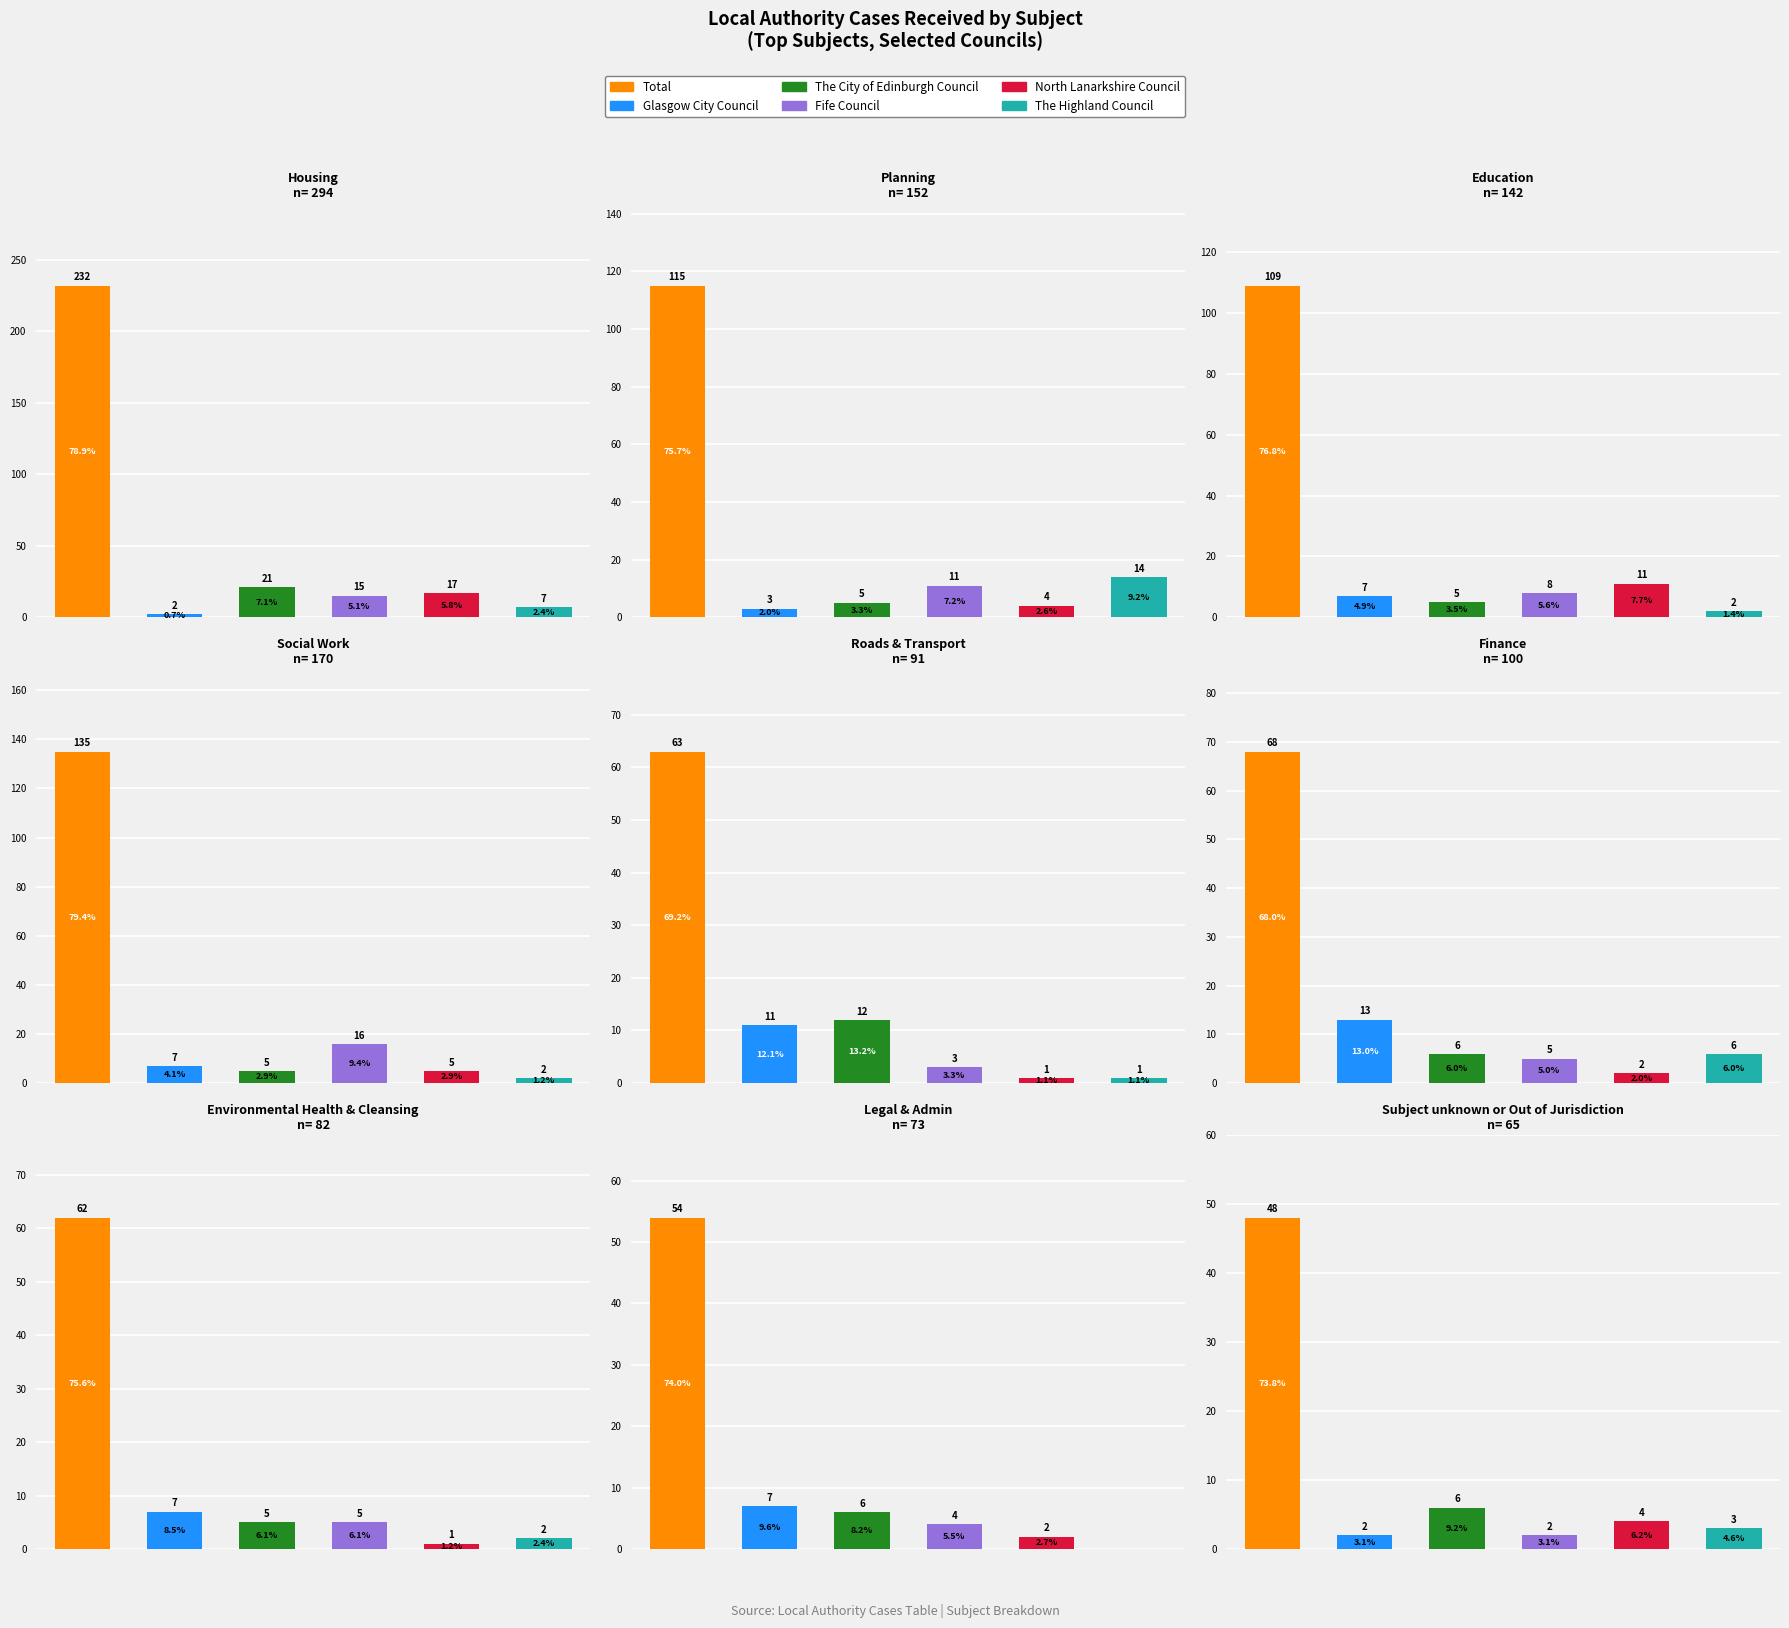

Reading right to left, extract all data points from this chart.

Total: 8=48	7=54	6=62	5=68	4=63	3=135	2=109	1=115	0=232
Glasgow City Council: 8=2	7=7	6=7	5=13	4=11	3=7	2=7	1=3	0=2
The City of Edinburgh Council: 8=6	7=6	6=5	5=6	4=12	3=5	2=5	1=5	0=21
Fife Council: 8=2	7=4	6=5	5=5	4=3	3=16	2=8	1=11	0=15
North Lanarkshire Council: 8=4	7=2	6=1	5=2	4=1	3=5	2=11	1=4	0=17
The Highland Council: 8=3	7=0	6=2	5=6	4=1	3=2	2=2	1=14	0=7